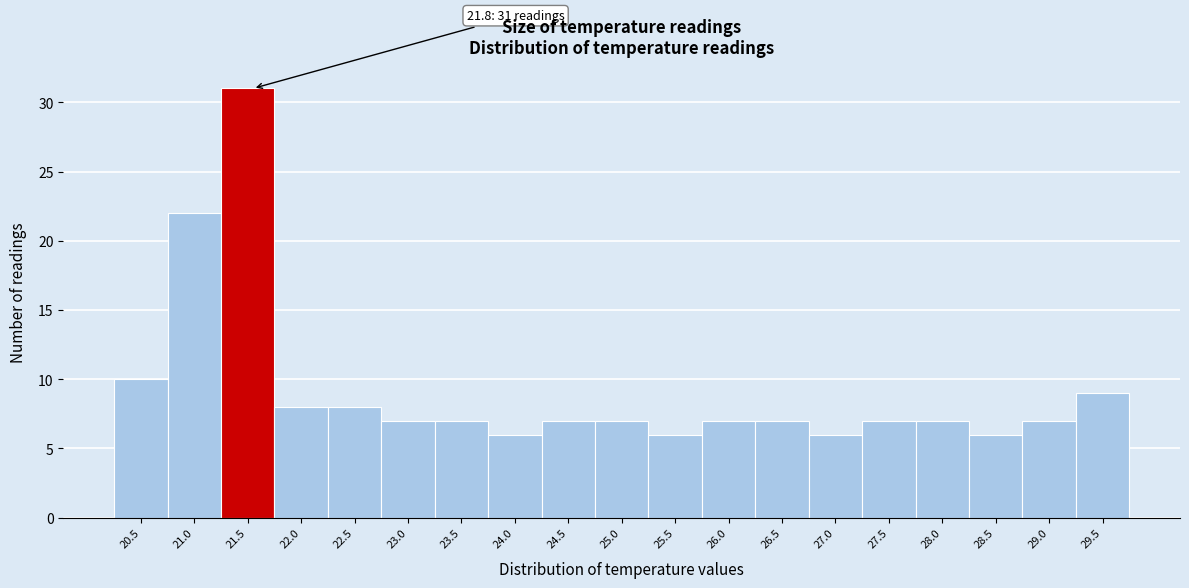

Reading left to right, what are all the values shown in this chart?

10	22	31	8	8	7	7	6	7	7	6	7	7	6	7	7	6	7	9